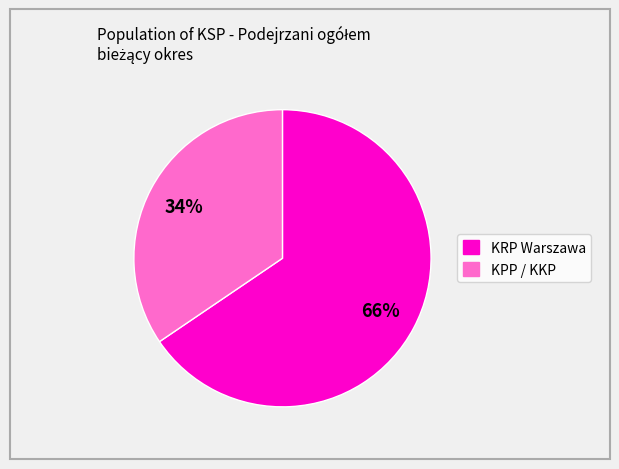

Is there any slice that represents more than half of the pie?

Yes